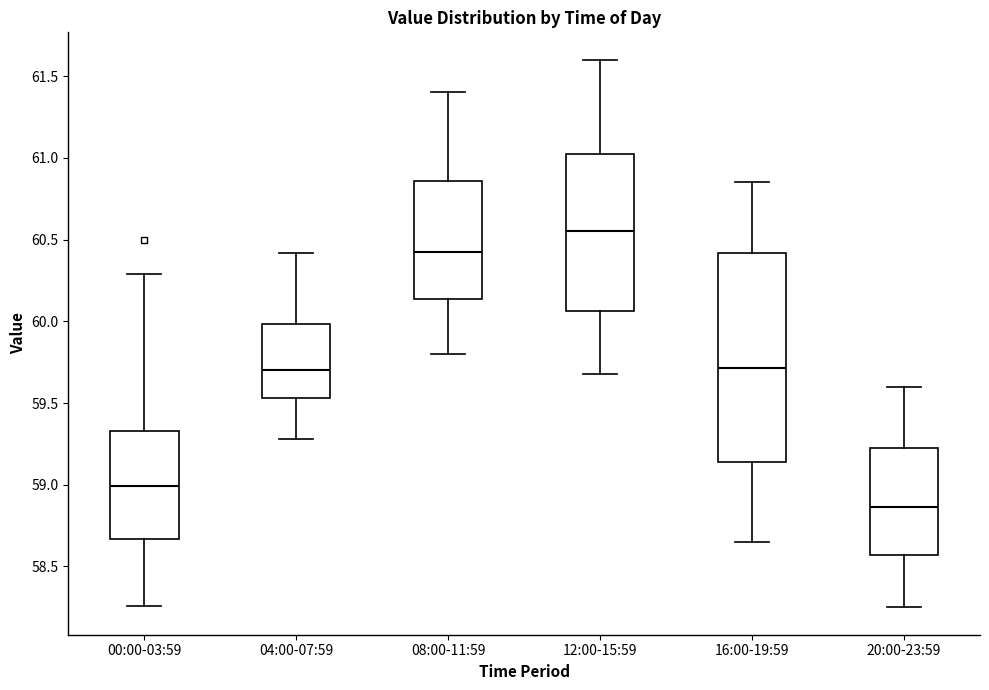

Which box has the highest median line?

12:00-15:59